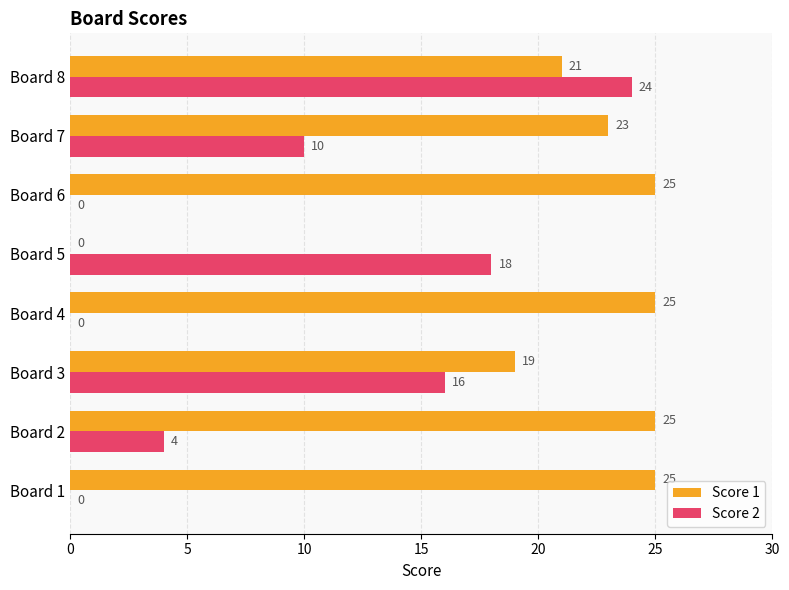

The value of Score 2 at Board 8 is 35. True or false?

False